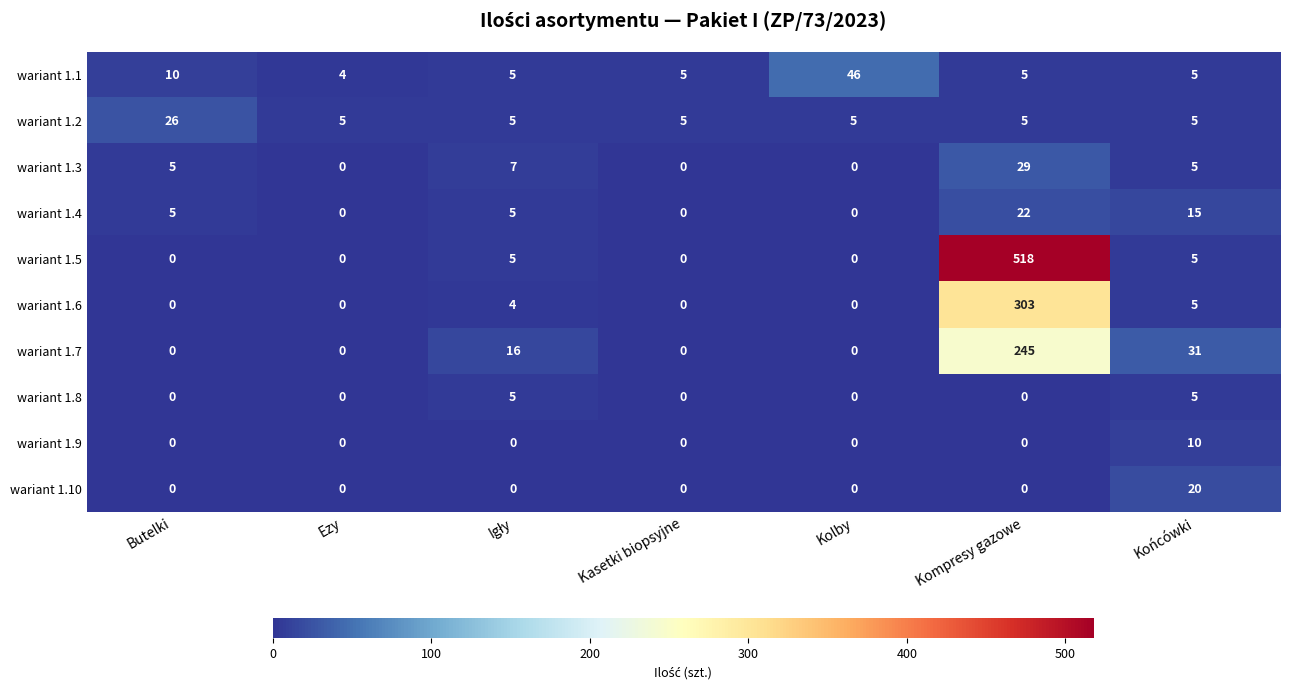

Which series changed the most between Ezy and Kolby?

wariant 1.1